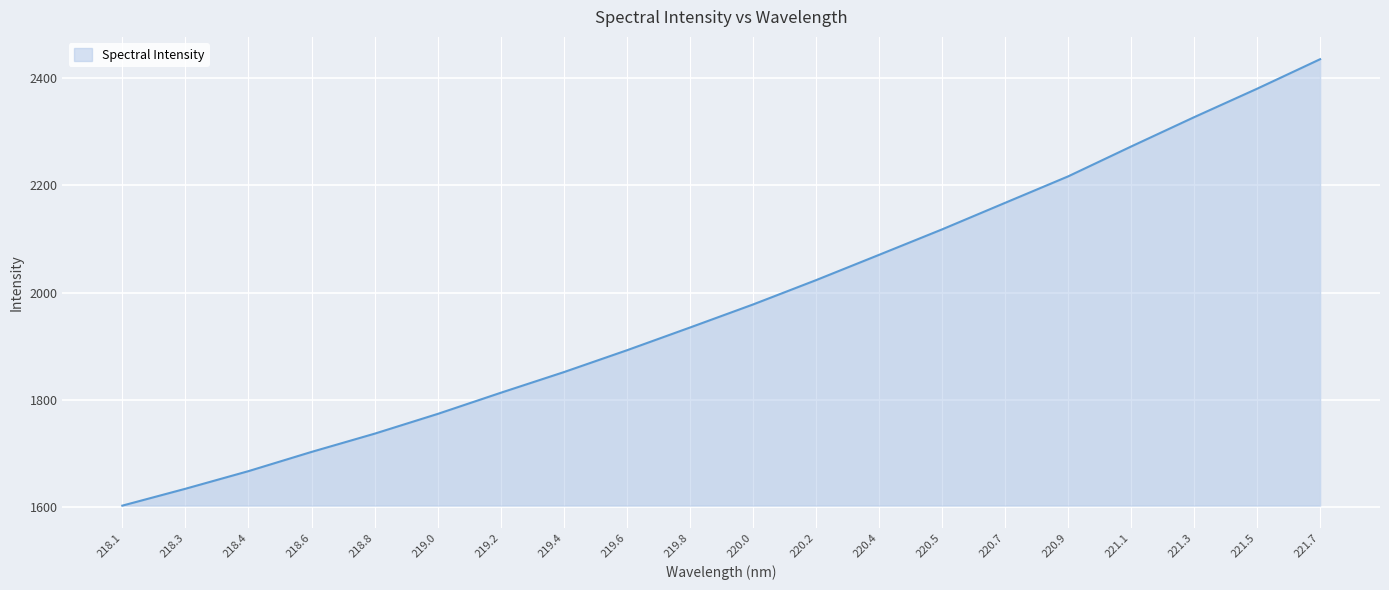

Which label corresponds to the largest value in the chart?

221.7